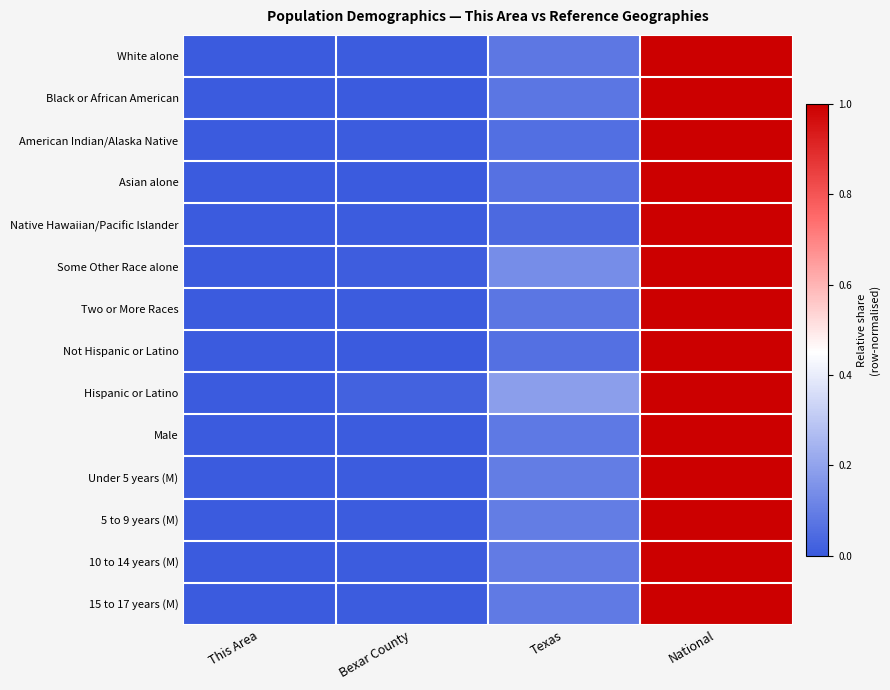

Between Bexar County and This Area, which is larger?

Bexar County